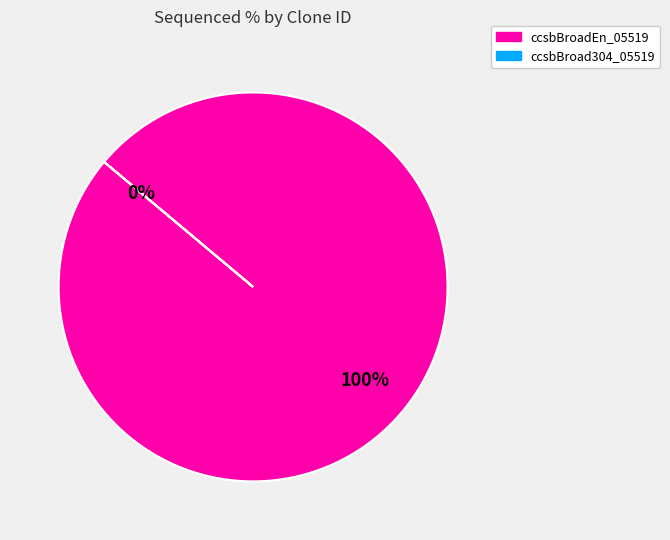

To the nearest percent, what is the combined percentage of ccsbBroadEn_05519 and ccsbBroad304_05519?

100%